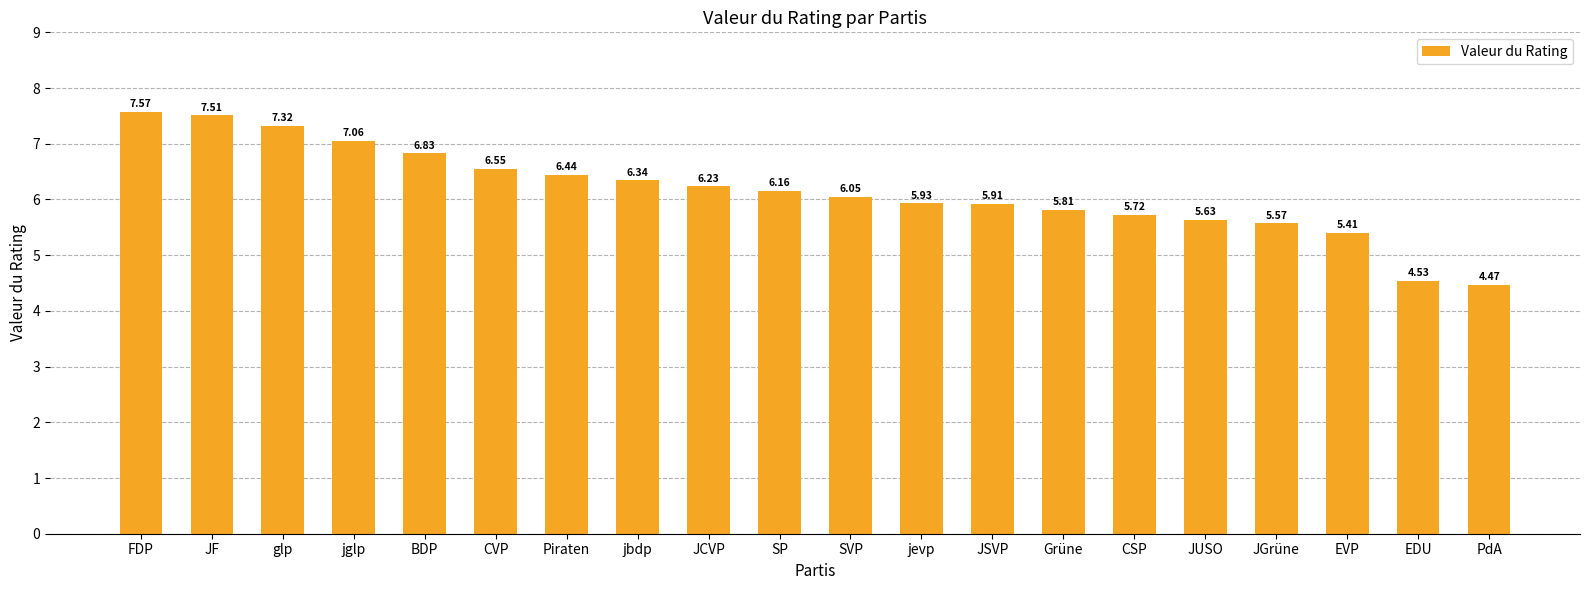

What is the greatest value displayed?

7.6